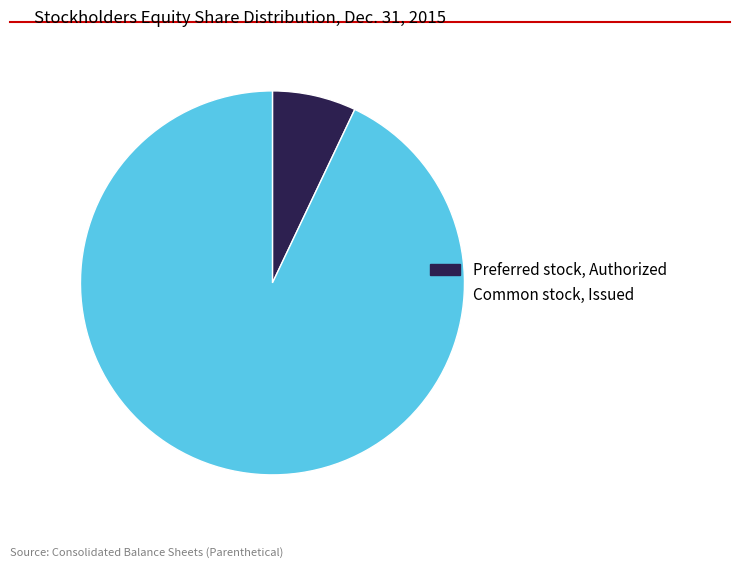

Between Common stock, Issued and Preferred stock, Authorized, which is larger?

Common stock, Issued